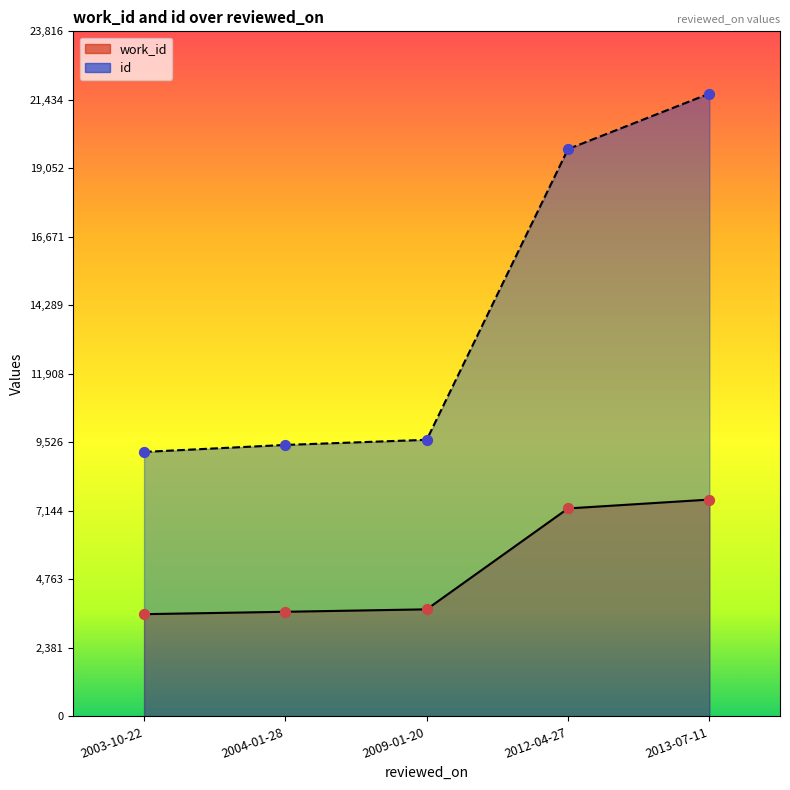

Which series has the largest Y range (max minus min)?

id